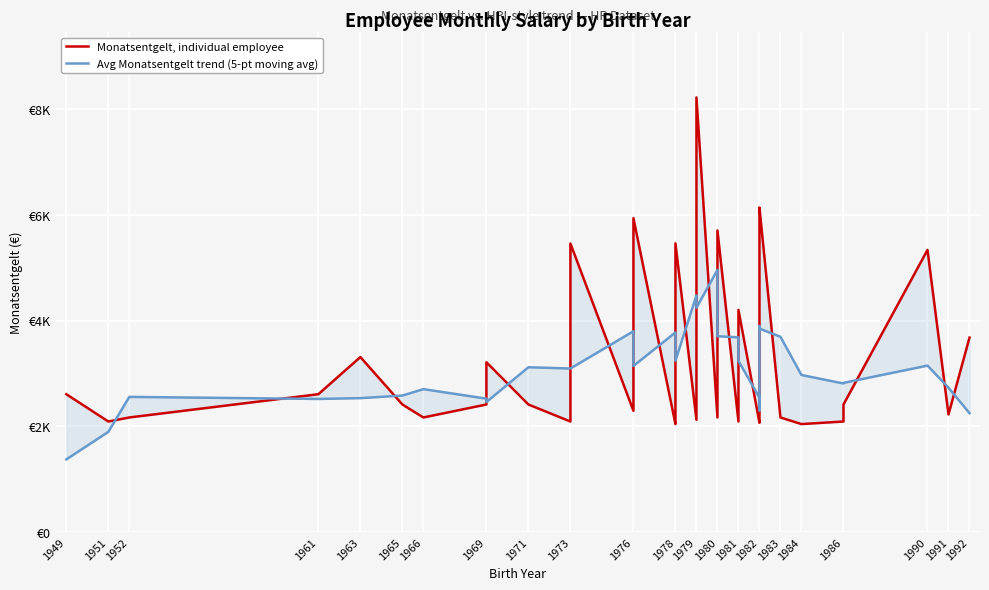

True or false: Avg Monatsentgelt trend (5-pt moving avg) has a value of 1229.8 at 1978.

False